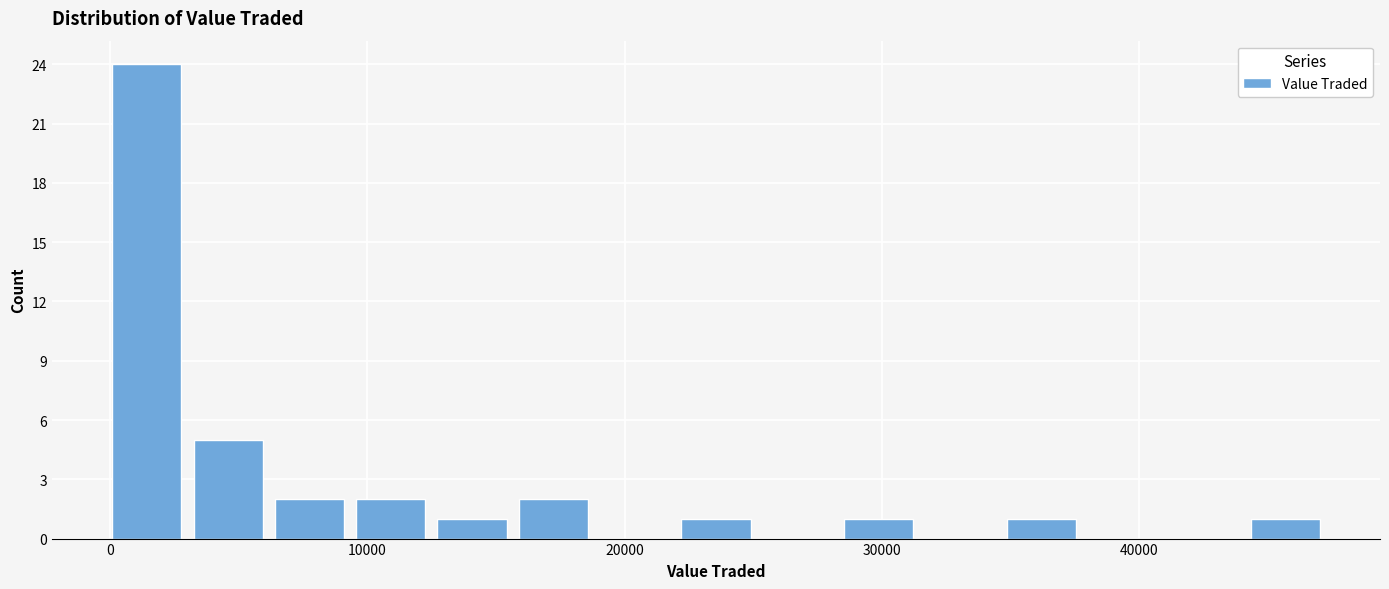

Read against the x-axis, roughly where is the centre of the tallest bar?

1000